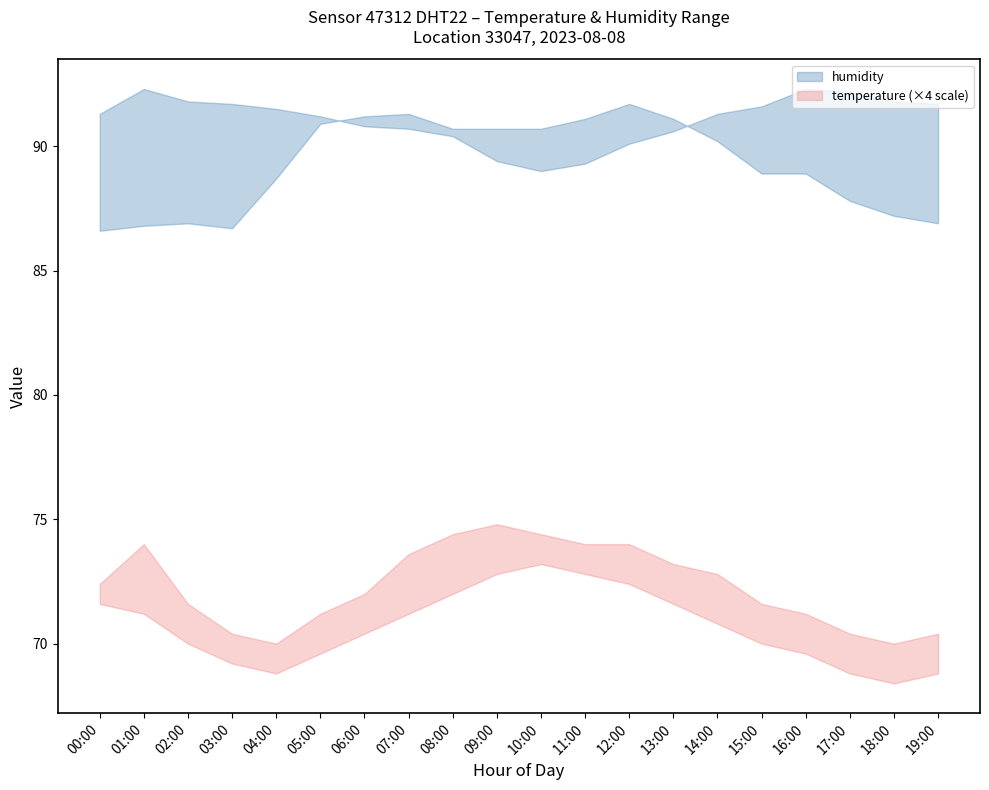

How many data points does each series have?

20